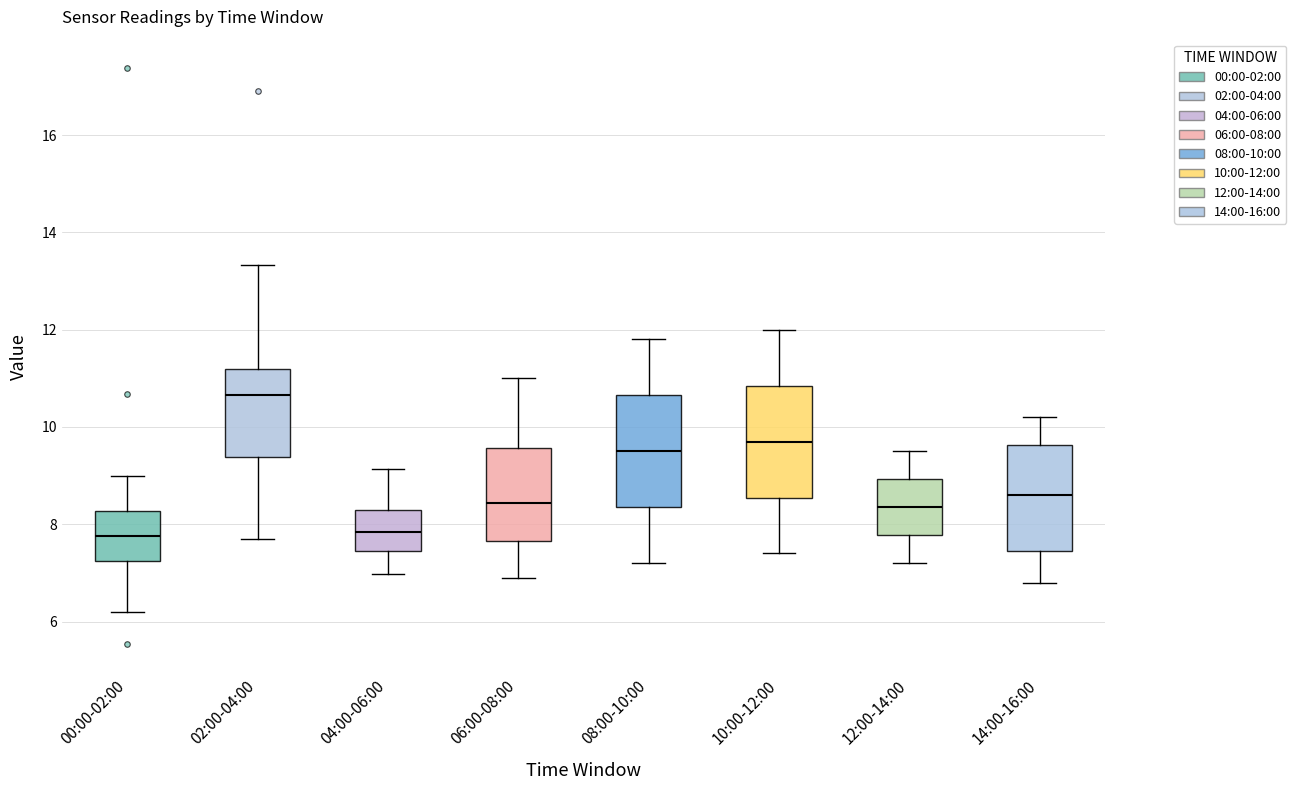

Reading left to right, transcribe this box plot: for each box, give where its median line is, the range the box spans, and where its two whiskers end, as read against the y-axis. The values are not printed on the chart, so give them approximately, as read against the axis.

00:00-02:00: median 7.8, box 7.2 to 8.2, whiskers 6.2 to 9.0
02:00-04:00: median 10.6, box 9.4 to 11.2, whiskers 7.8 to 13.4
04:00-06:00: median 7.8, box 7.4 to 8.2, whiskers 7.0 to 9.2
06:00-08:00: median 8.4, box 7.6 to 9.6, whiskers 7.0 to 11.0
08:00-10:00: median 9.6, box 8.4 to 10.6, whiskers 7.2 to 11.8
10:00-12:00: median 9.8, box 8.6 to 10.8, whiskers 7.4 to 12.0
12:00-14:00: median 8.4, box 7.8 to 9.0, whiskers 7.2 to 9.6
14:00-16:00: median 8.6, box 7.4 to 9.6, whiskers 6.8 to 10.2